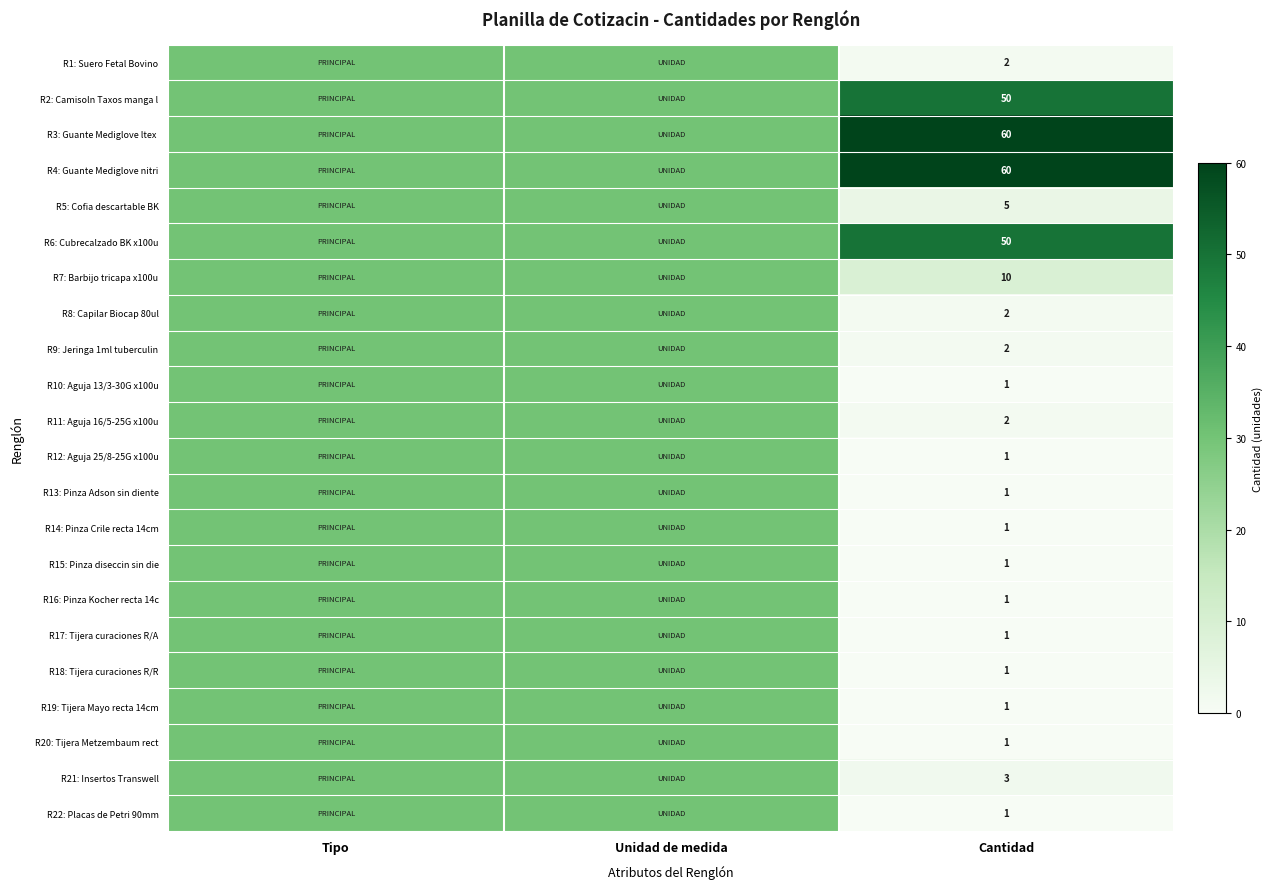

What is the total value across all series at Cantidad?

257.0